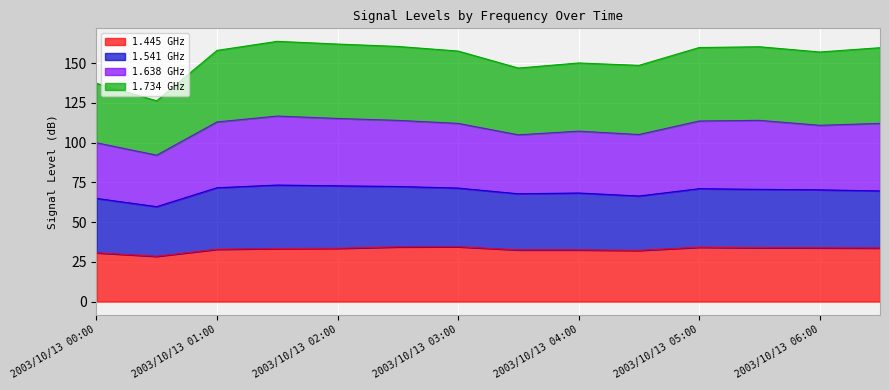

What is the label of the 10th point from the left?

2003/10/13 04:30